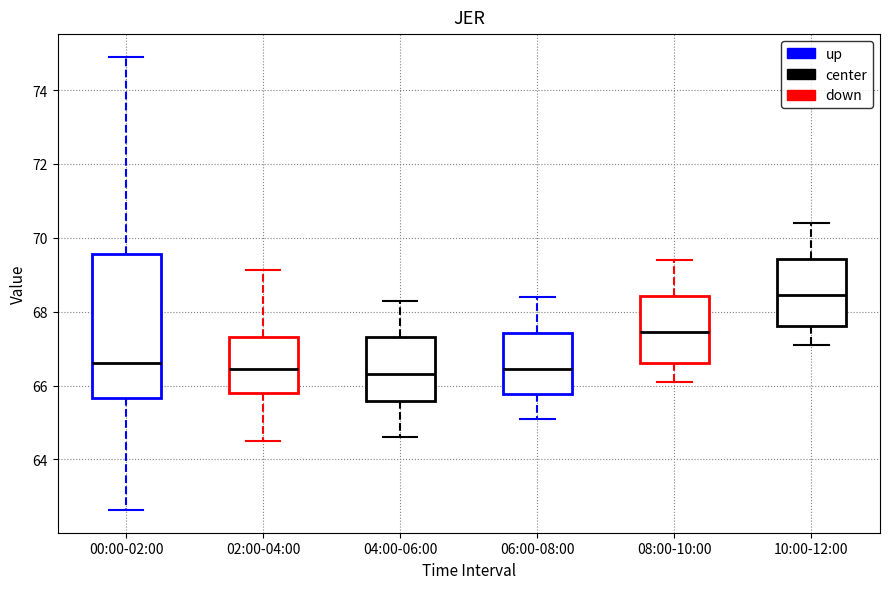

Where does the lower whisker of the box for 08:00-10:00 end on the y-axis? The values are not printed on the chart, so give them approximately, as read against the axis.

66.2